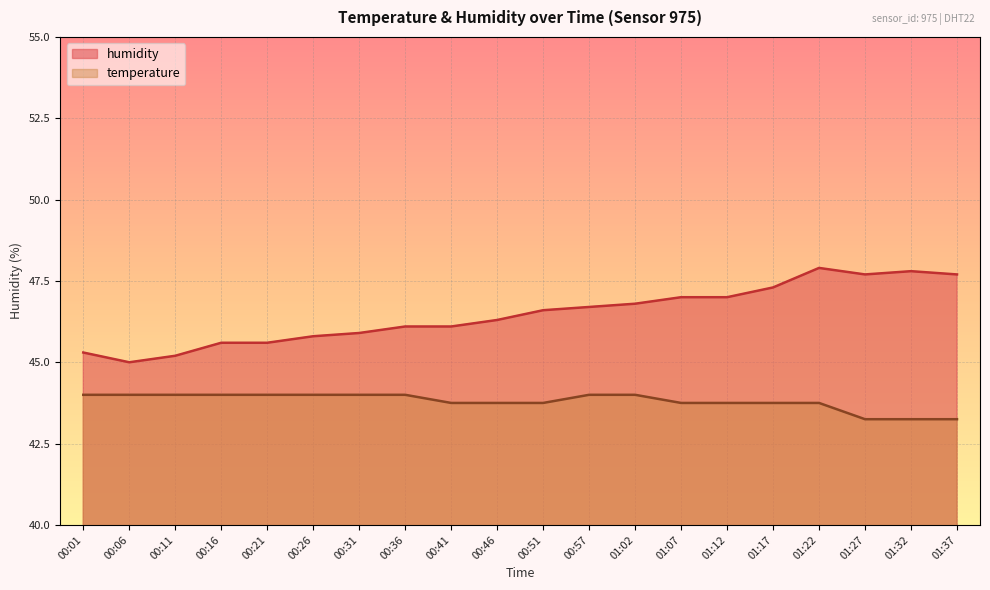

What is the label of the 12th point from the left?

00:57